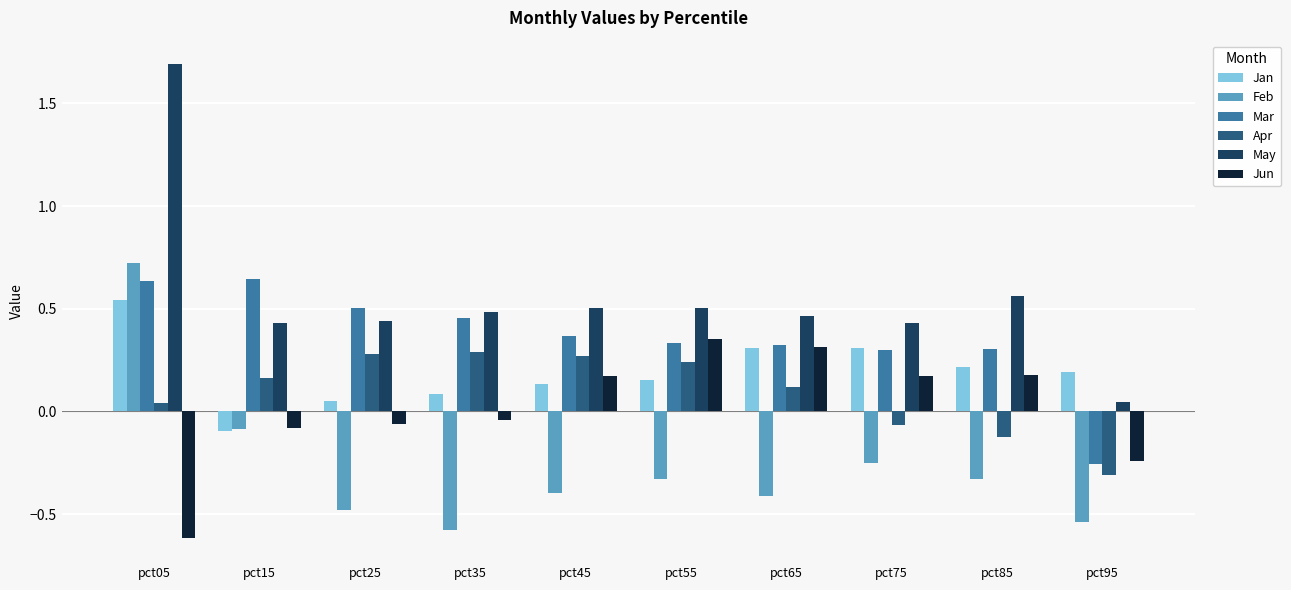

What is the difference between the maximum and minimum values in the May series?

1.6